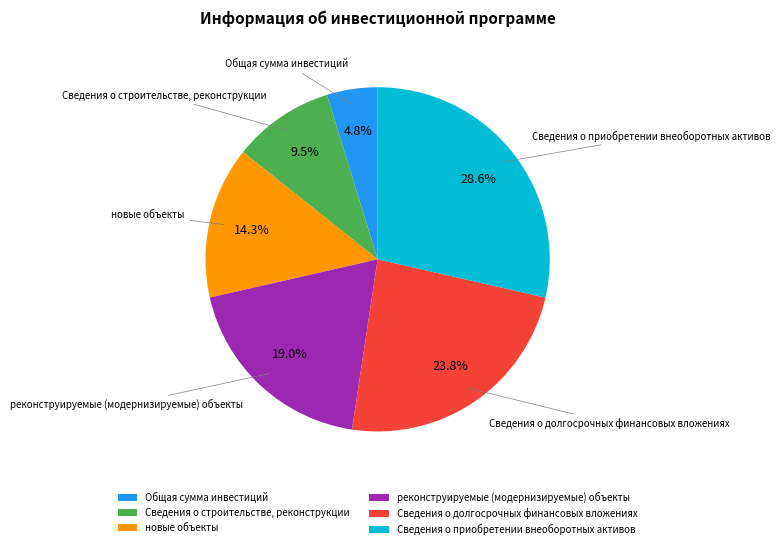

Which category has the smallest portion of the pie?

Общая сумма инвестиций